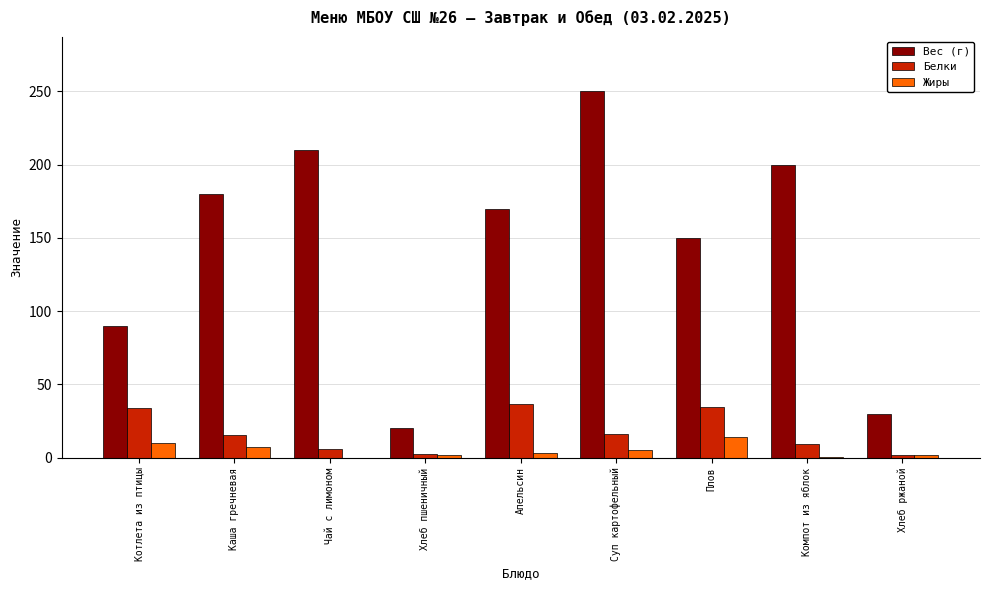

Which series changed the most between Апельсин and Хлеб ржаной?

Вес (г)